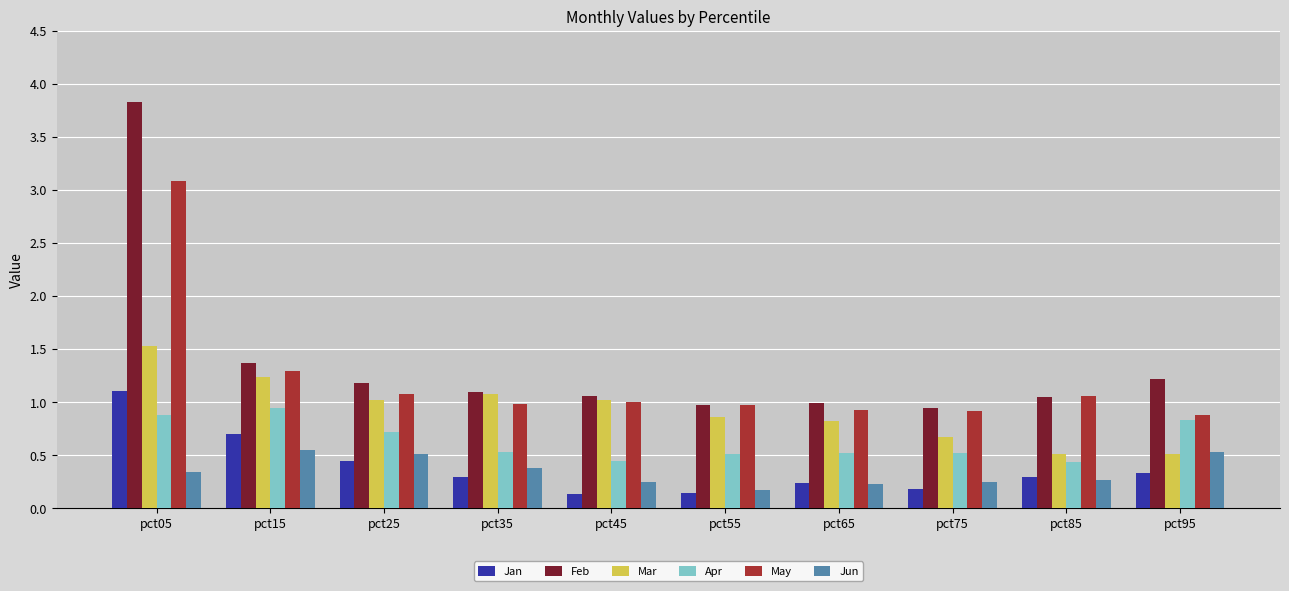

True or false: Feb has a value of 0.9 at pct75.

True